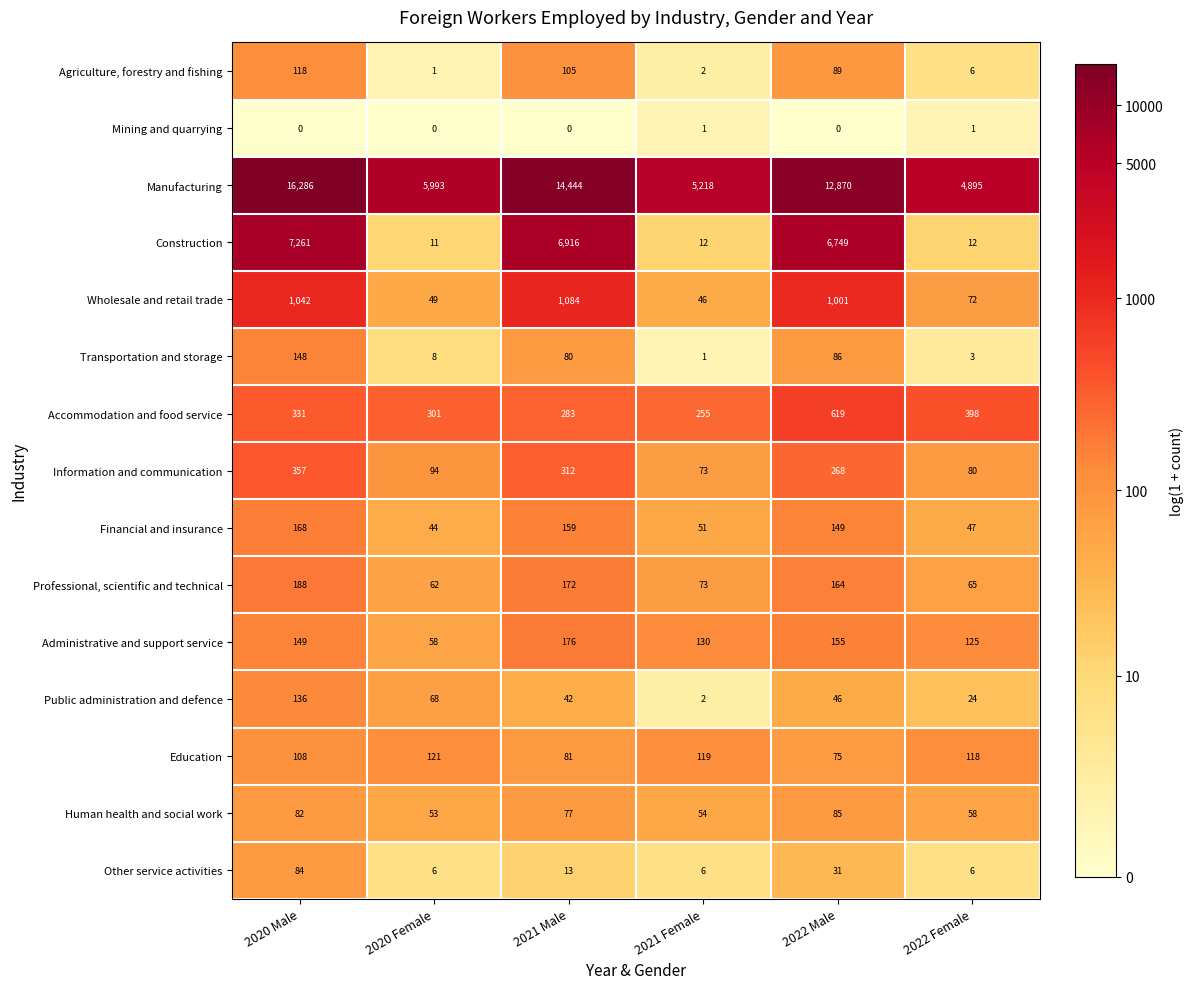

What is the sum of the Other service activities values at 2021 Male and 2022 Female?

19